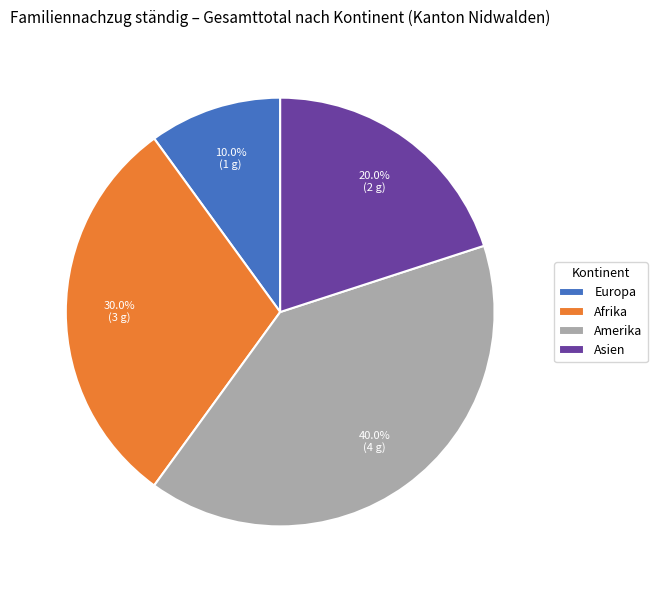

Does Europa represent more than half of the total?

No